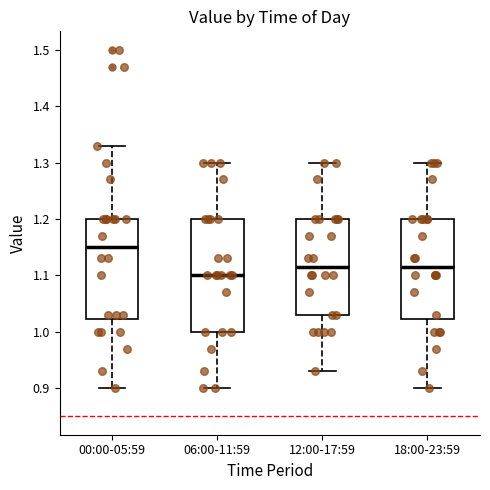

Comparing the boxes themselves (not the whiskers), which one is the tallest?

06:00-11:59